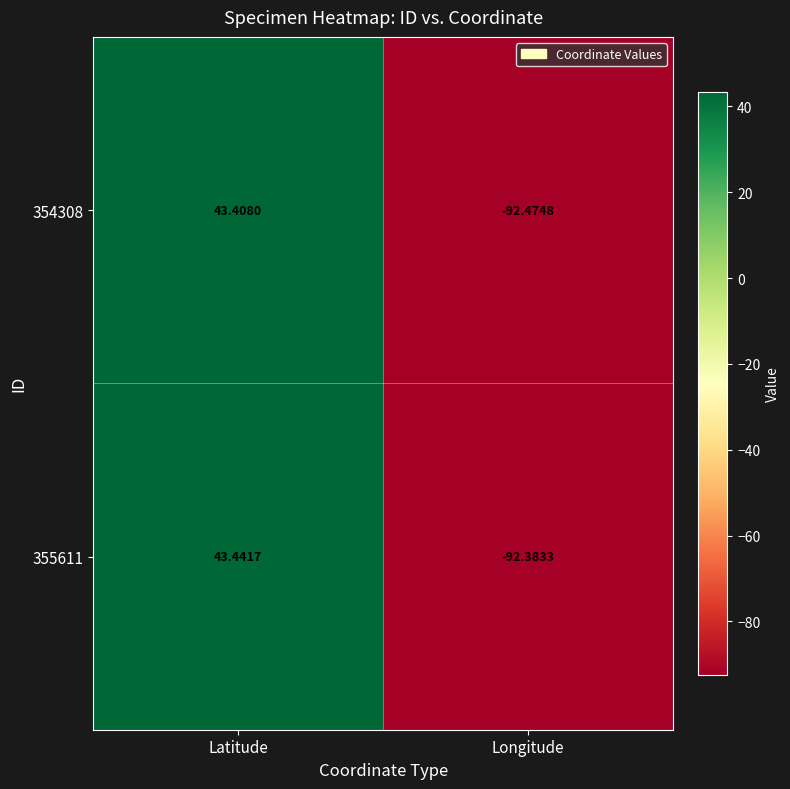

Rank the series by their maximum value, from highest to lowest.

355611, 354308